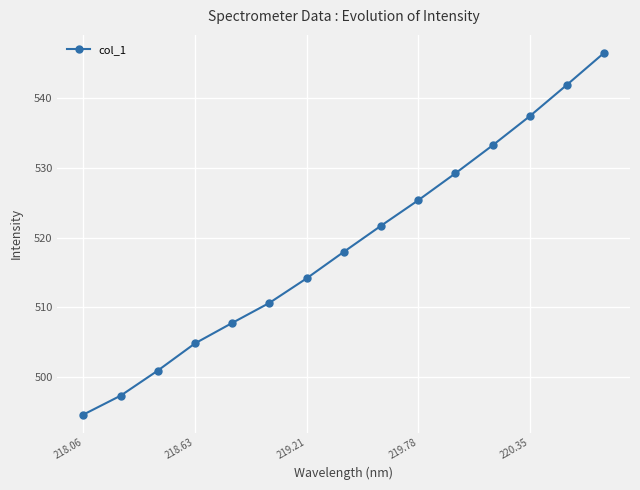

What is the maximum value shown in the chart?

546.5